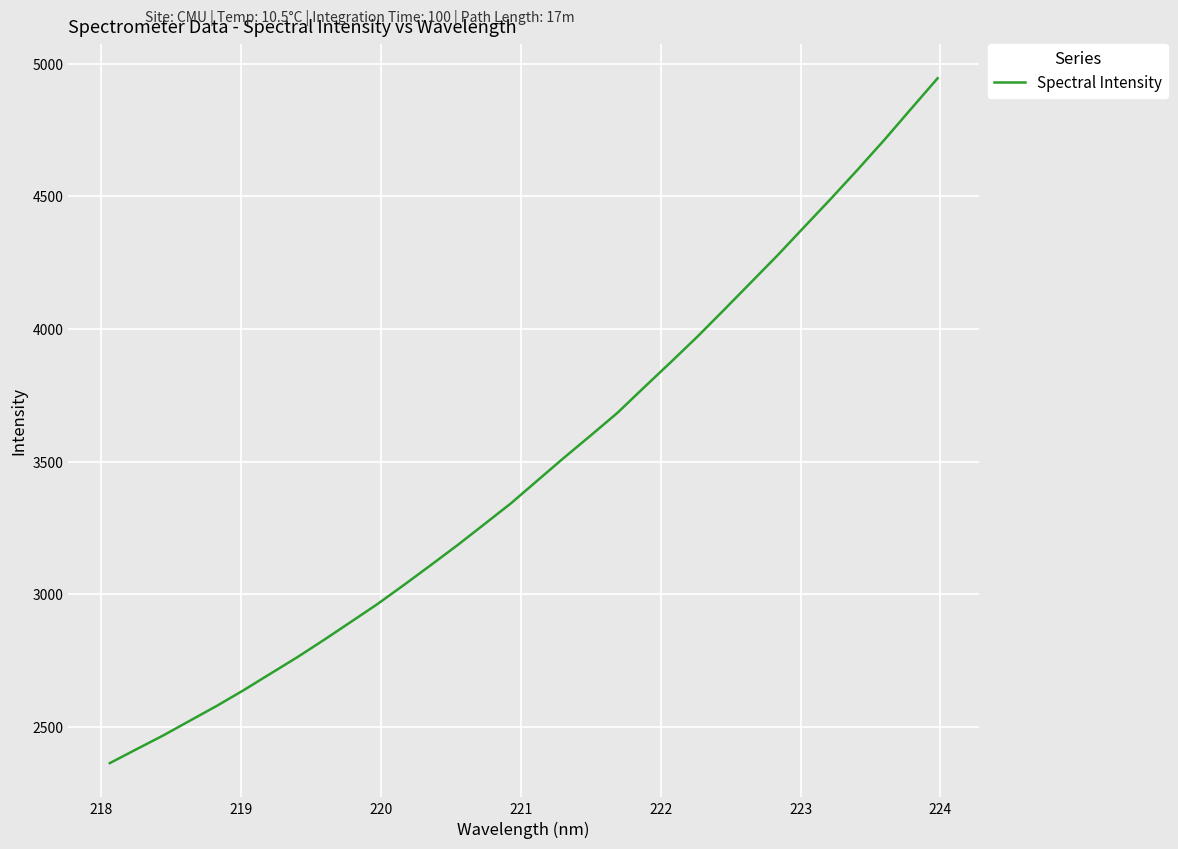

What is the minimum value shown in the chart?

2362.2